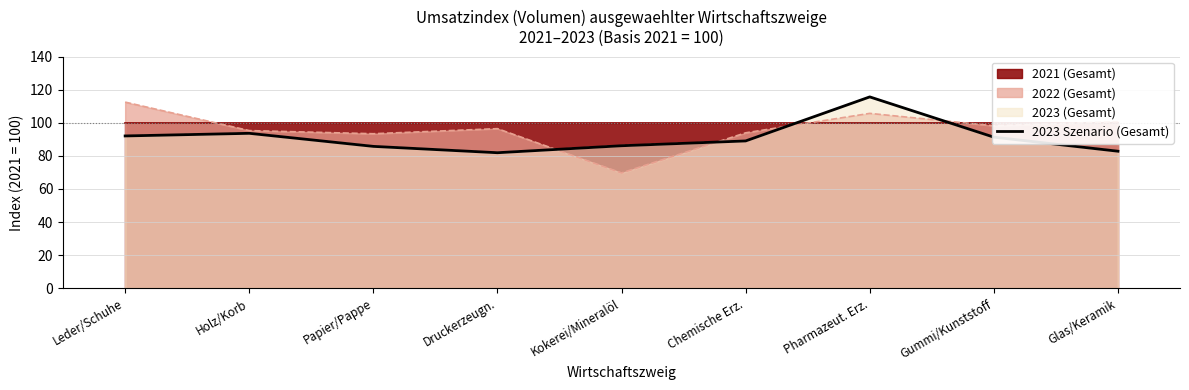

Rank the categories by value from lowest to highest.

Druckerzeugn., Glas/Keramik, Papier/Pappe, Kokerei/Mineralöl, Chemische Erz., Gummi/Kunststoff, Leder/Schuhe, Holz/Korb, Pharmazeut. Erz.